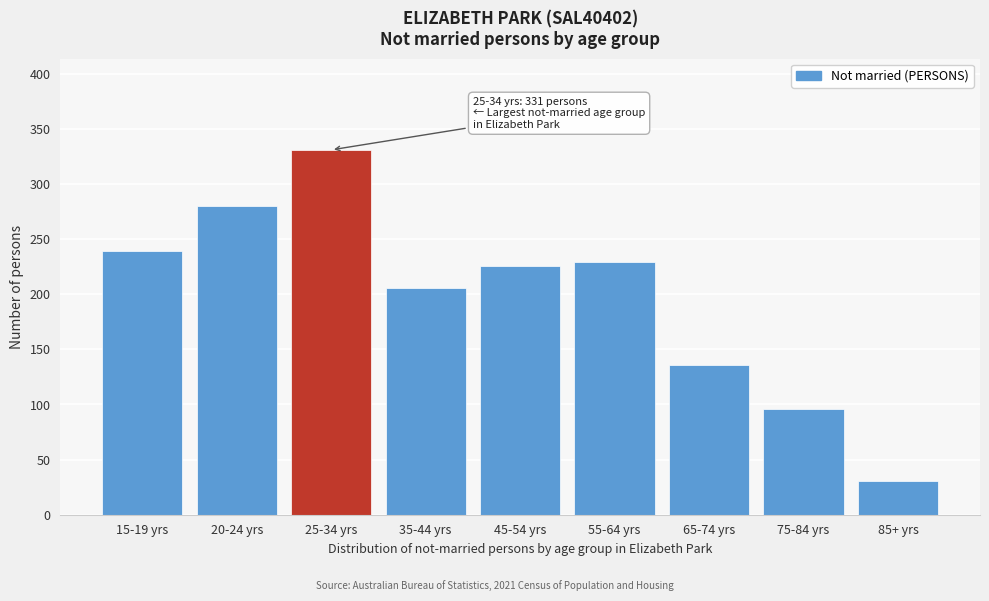

Reading left to right, list all the values displayed in this chart.

15-19 yrs=239	20-24 yrs=280	25-34 yrs=331	35-44 yrs=206	45-54 yrs=226	55-64 yrs=229	65-74 yrs=136	75-84 yrs=96	85+ yrs=31